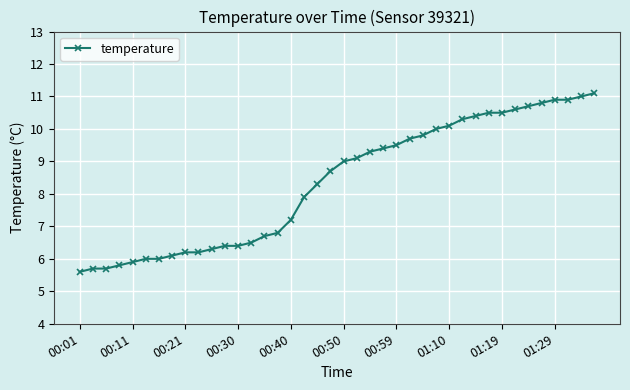

What is the difference between the maximum and minimum values?

5.5